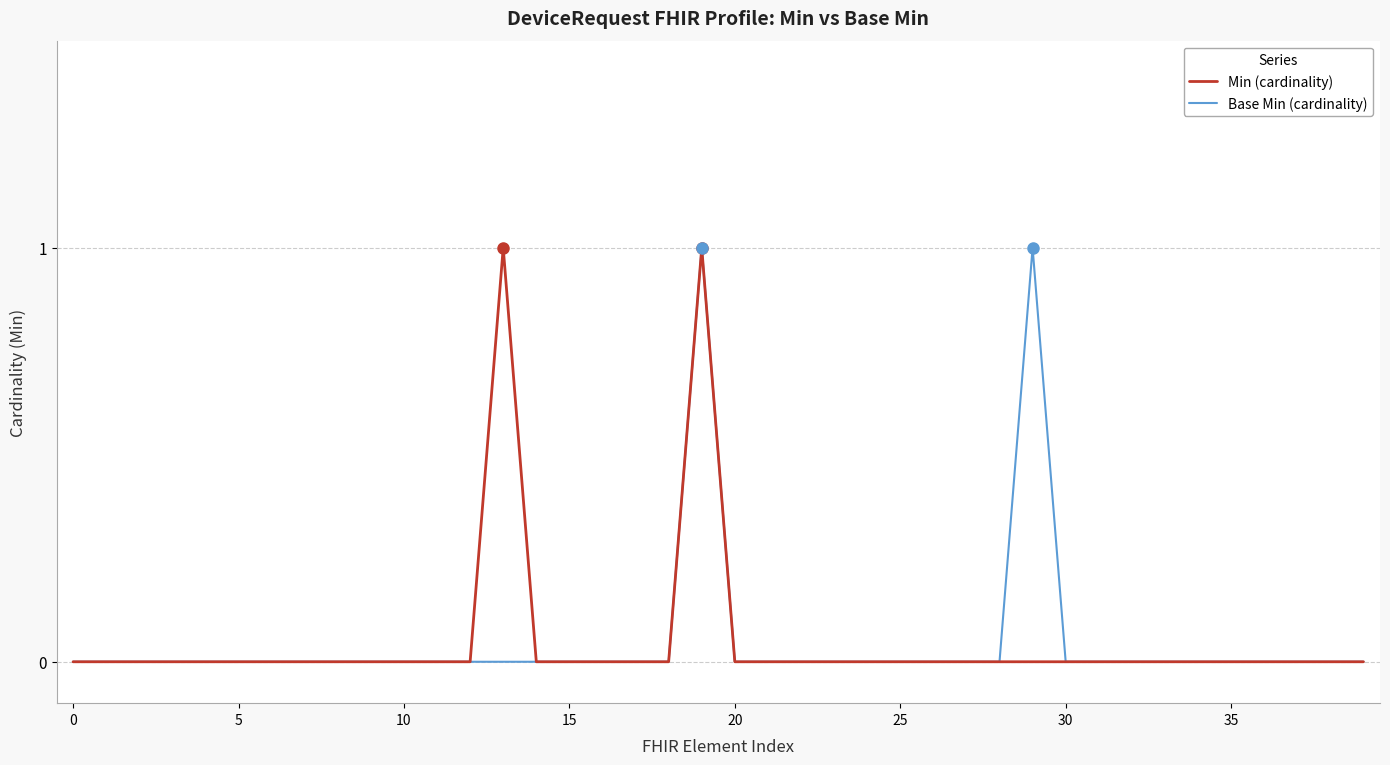

How many lines are shown in the chart?

2